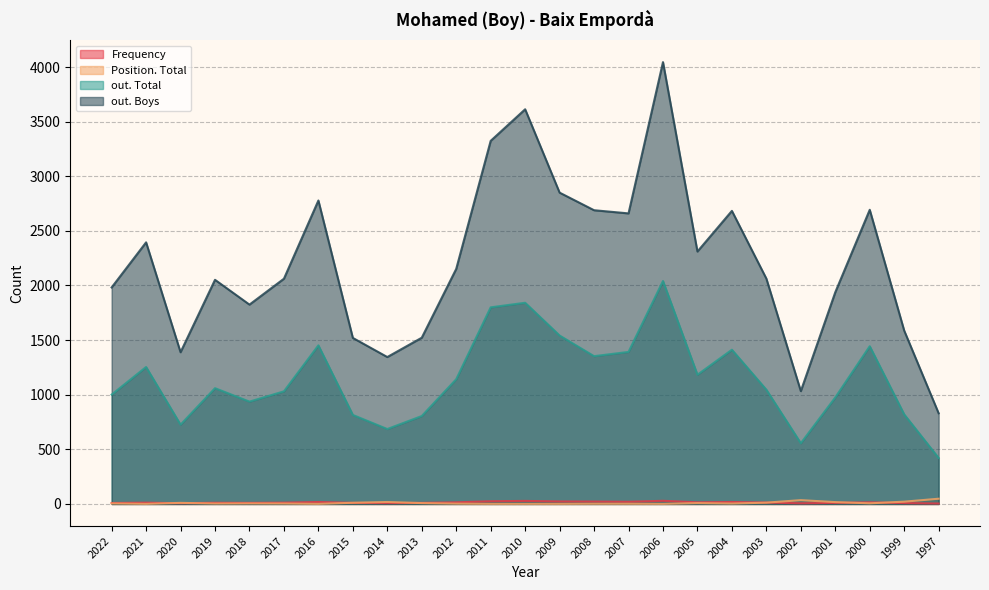

Where is the first local minimum for Position. Total?

2021